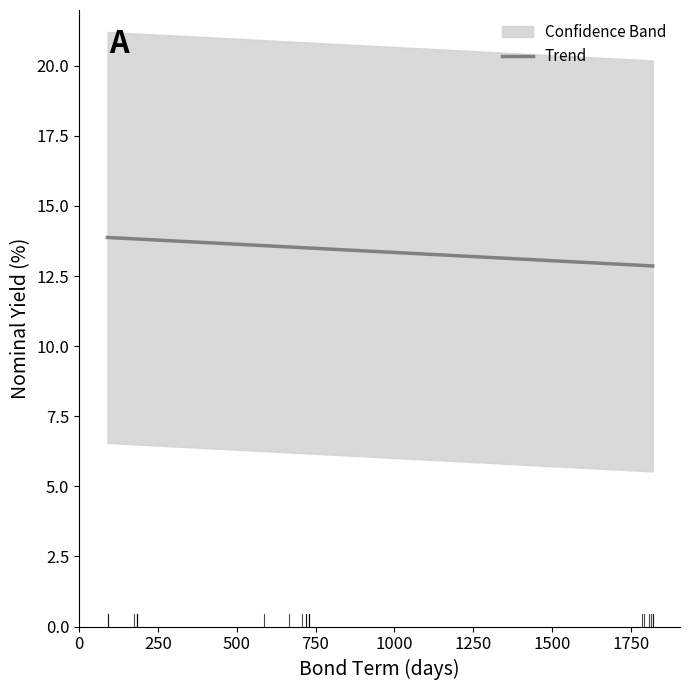

Is it true that the value at 1250 is 20.4?

False